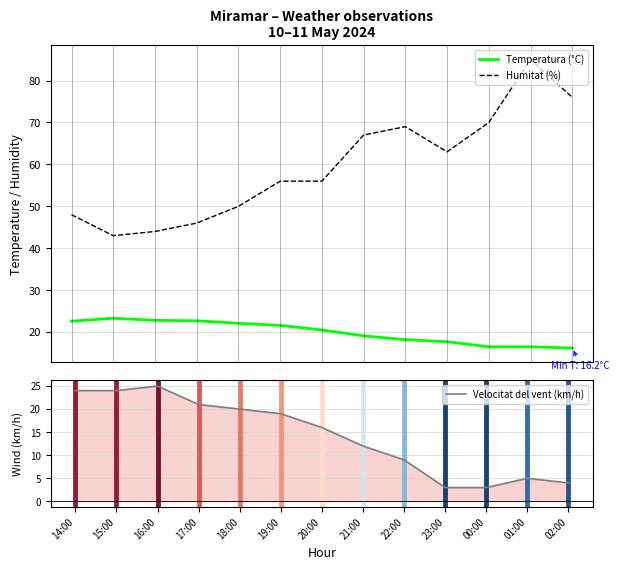

At how many categories does at least one series exceed 4?

13